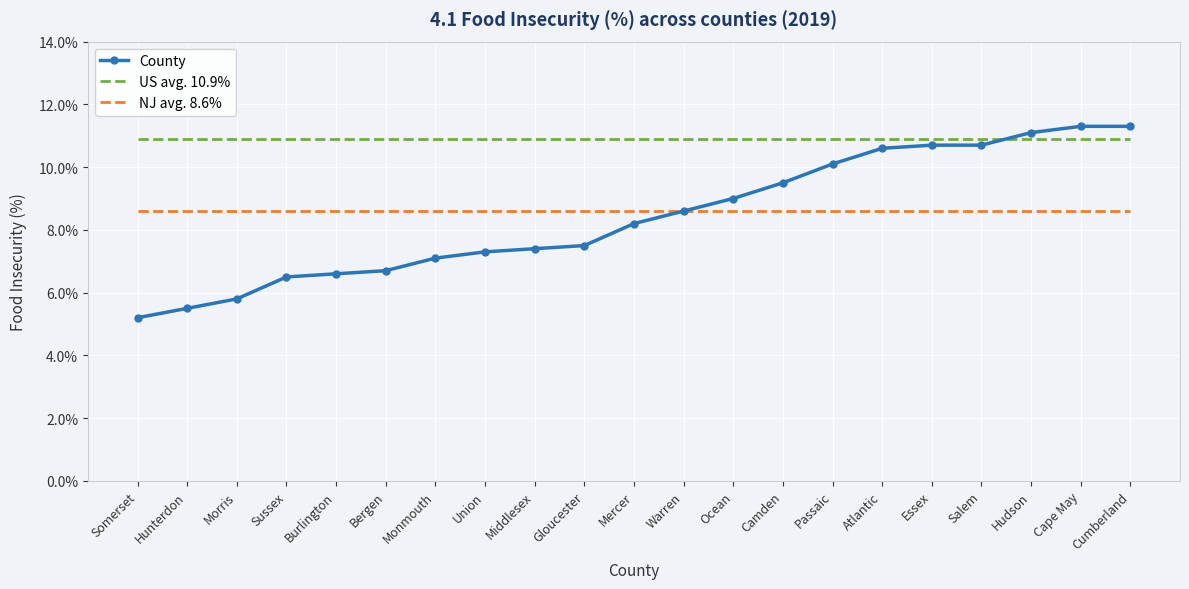

What is the label of the 12th point from the left?

Warren